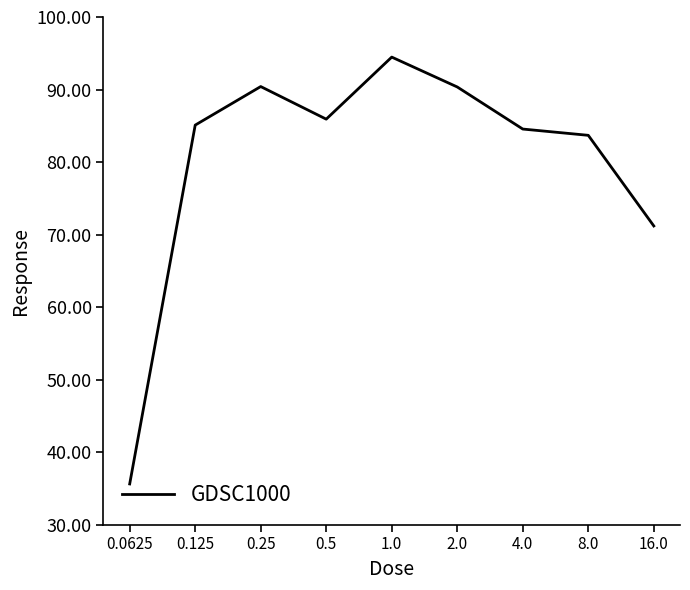

What is the smallest value displayed?

35.6